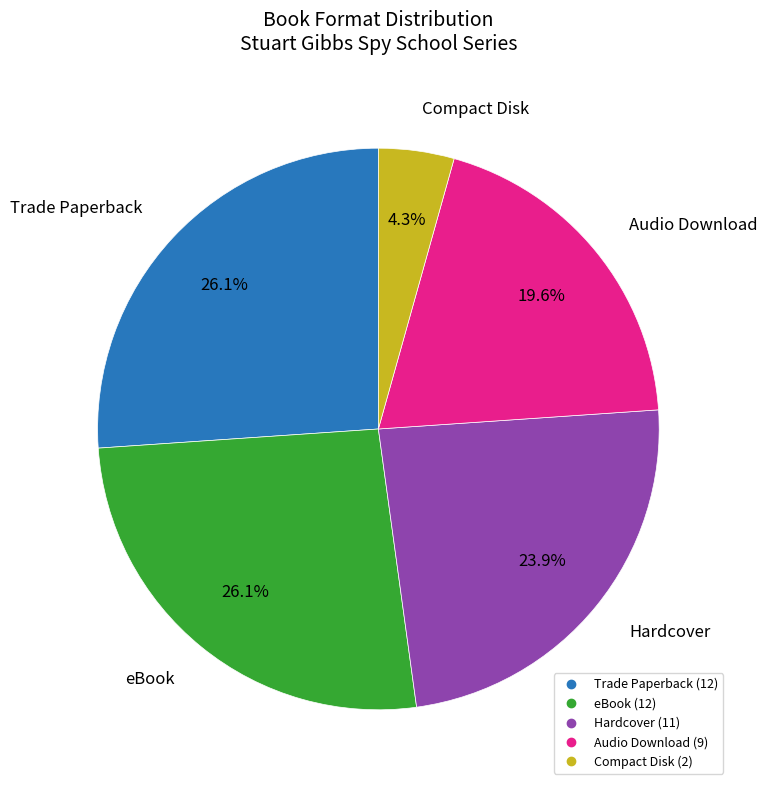

True or false: Audio Download accounts for 33% of the total.

False